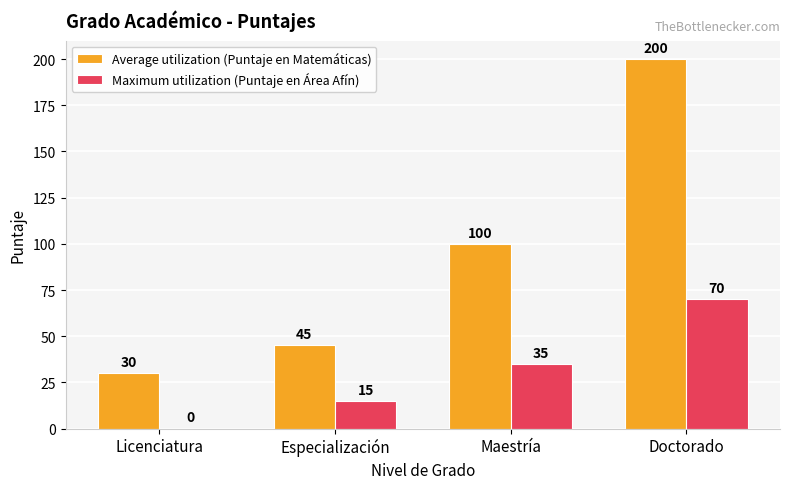

Count the number of categories in the chart.

4